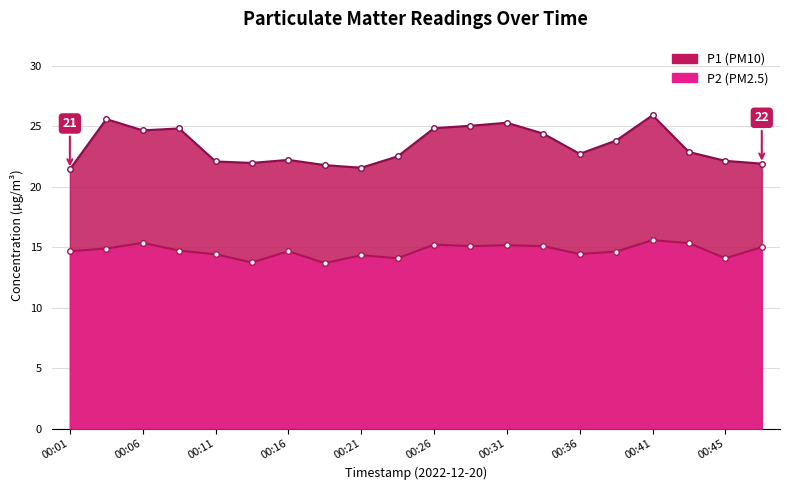

Rank the categories by P2 value from lowest to highest.

00:18, 00:13, 00:23, 00:45, 00:21, 00:11, 00:36, 00:38, 00:01, 00:16, 00:08, 00:03, 00:48, 00:28, 00:33, 00:31, 00:26, 00:43, 00:06, 00:41